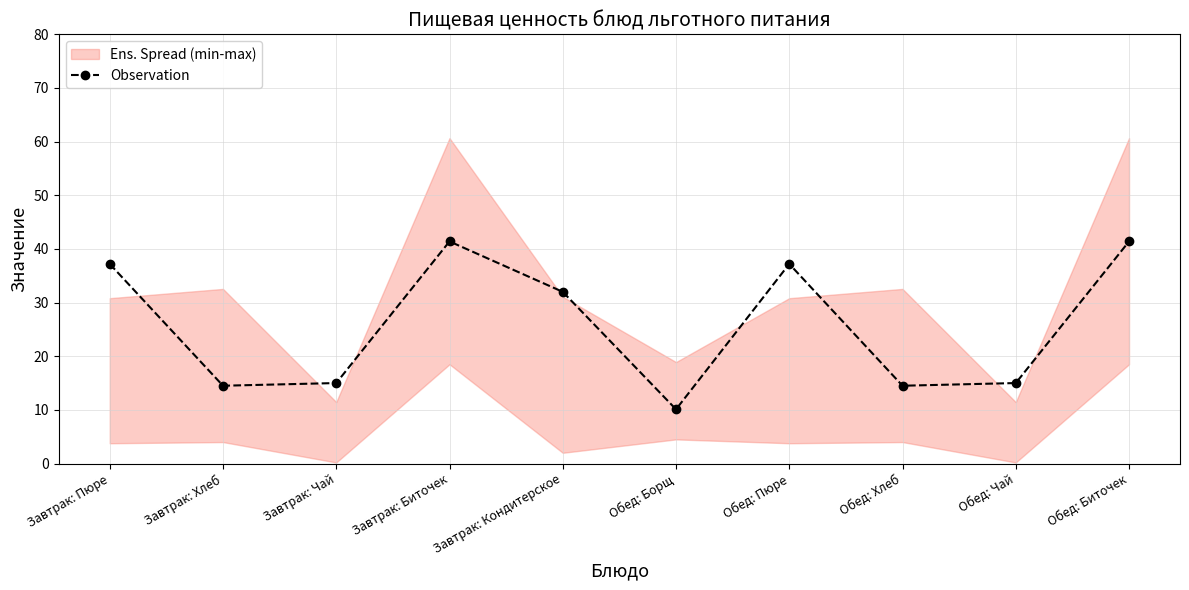

Reading left to right, transcribe all the data shown in this chart.

Завтрак: Пюре=37.2	Завтрак: Хлеб=14.5	Завтрак: Чай=15.0	Завтрак: Биточек=41.4	Завтрак: Кондитерское=32.0	Обед: Борщ=10.1	Обед: Пюре=37.2	Обед: Хлеб=14.5	Обед: Чай=15.0	Обед: Биточек=41.4